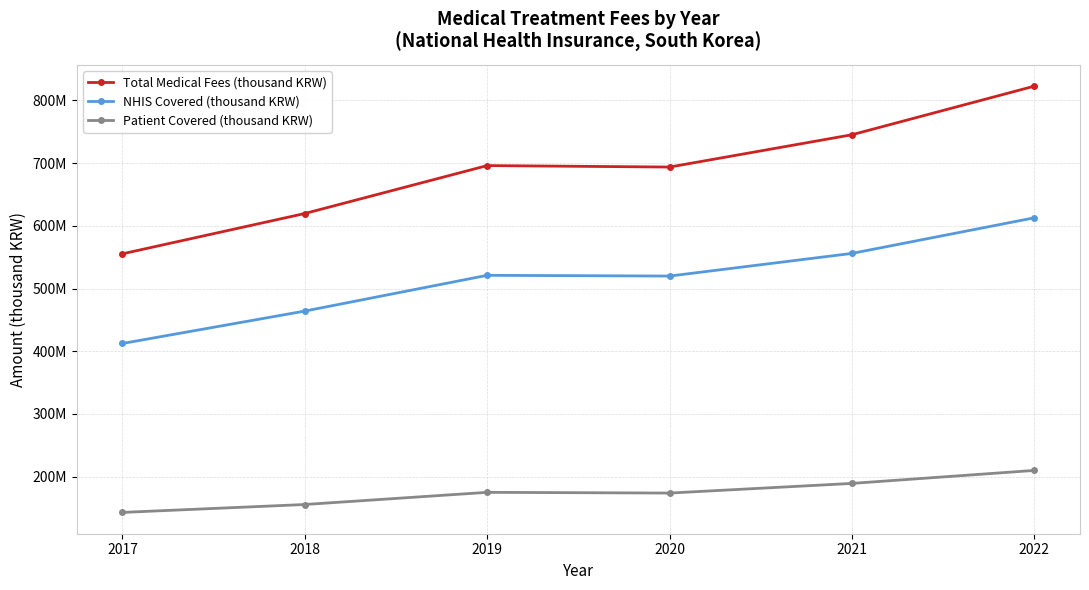

What is the difference between the Patient Covered (thousand KRW) values at 2017 and 2020?

30852284.0